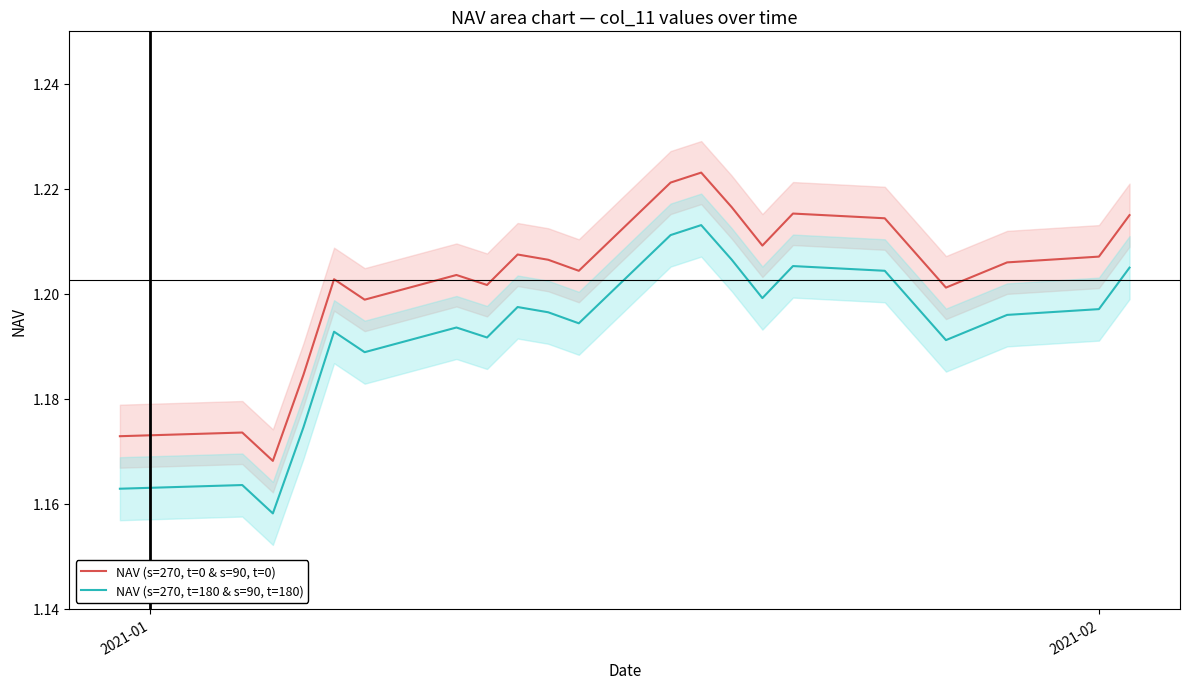

Is this an area chart (filled region under the line)?

No